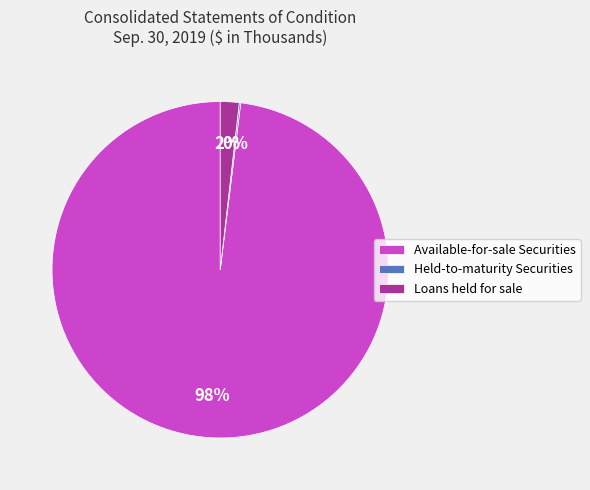

To the nearest percent, what is the difference between the largest and smallest slice percentages?

98%